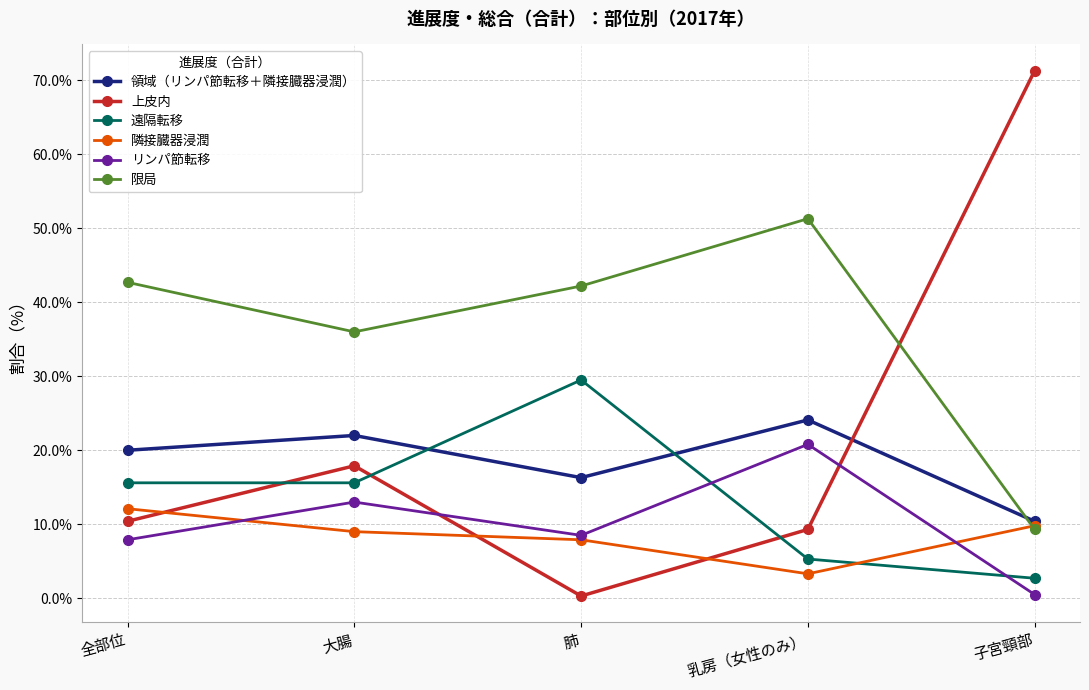

What is the label of the 2nd point from the right?

乳房（女性のみ）